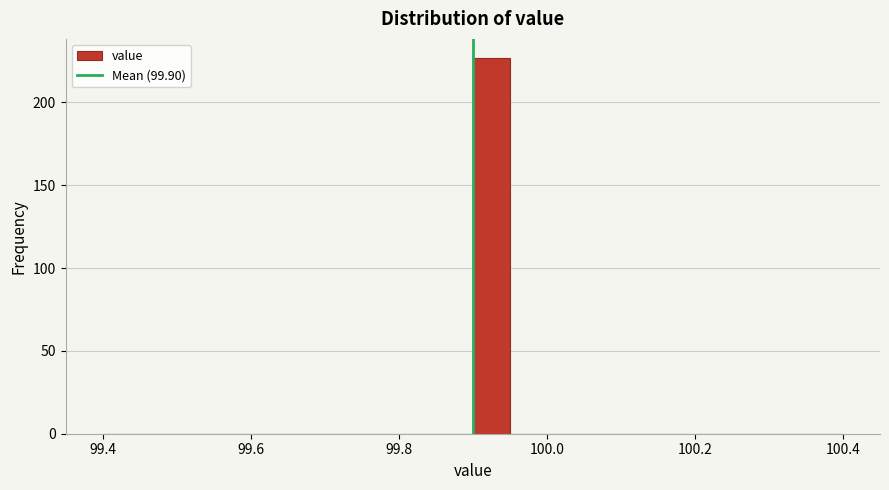

Around what value on the x-axis is the tallest bar? Give the approximate position of its centre, as read against the axis.

99.92